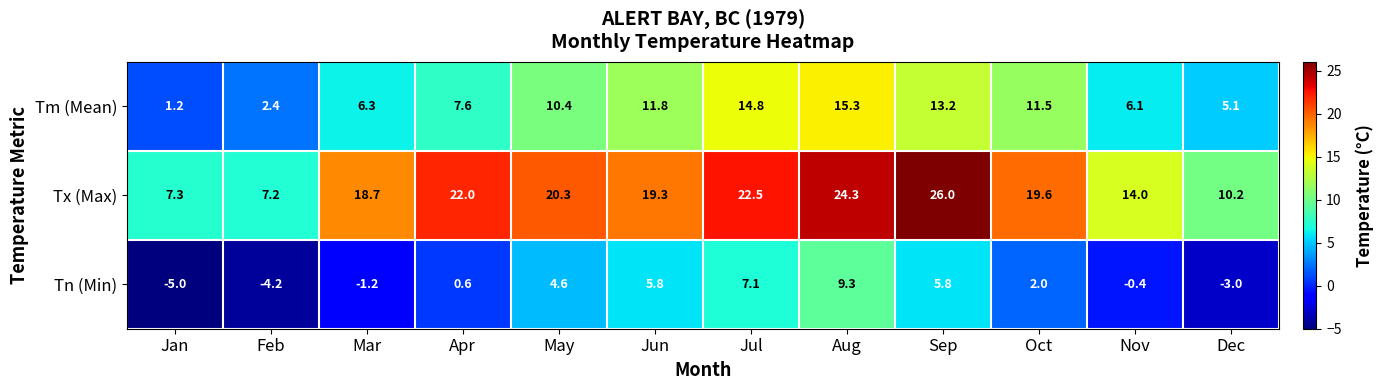

Which series has the widest spread of values?

Tx (Max)